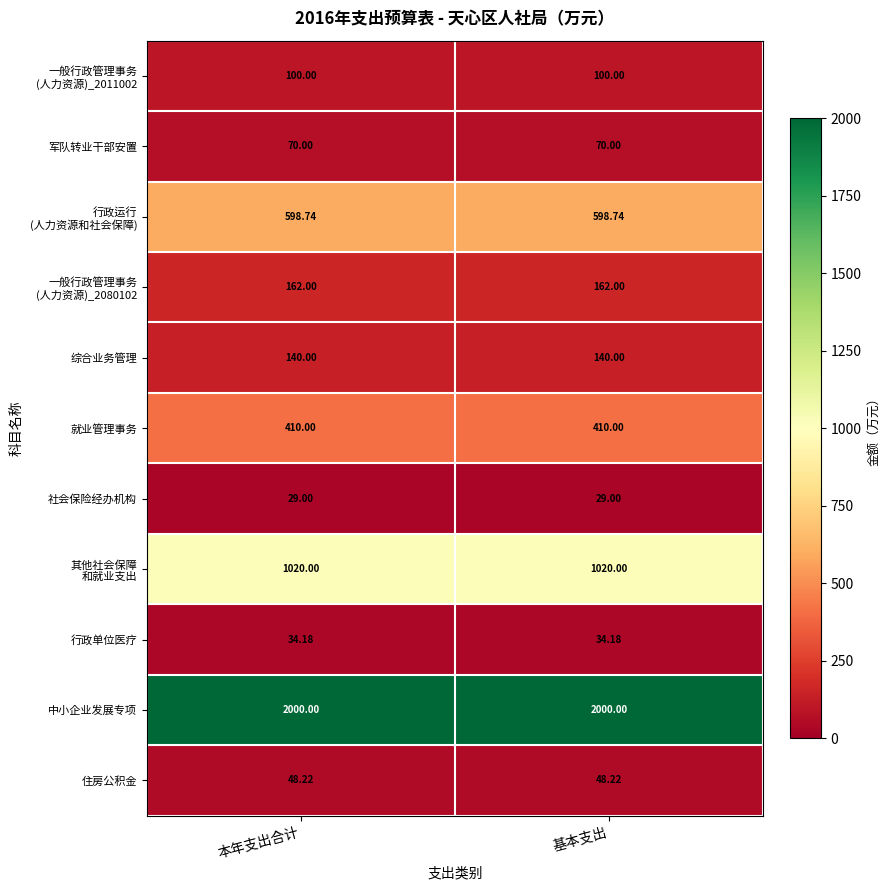

Is the value of 住房公积金 at 本年支出合计 greater than the value of 社会保险经办机构 at 基本支出?

Yes